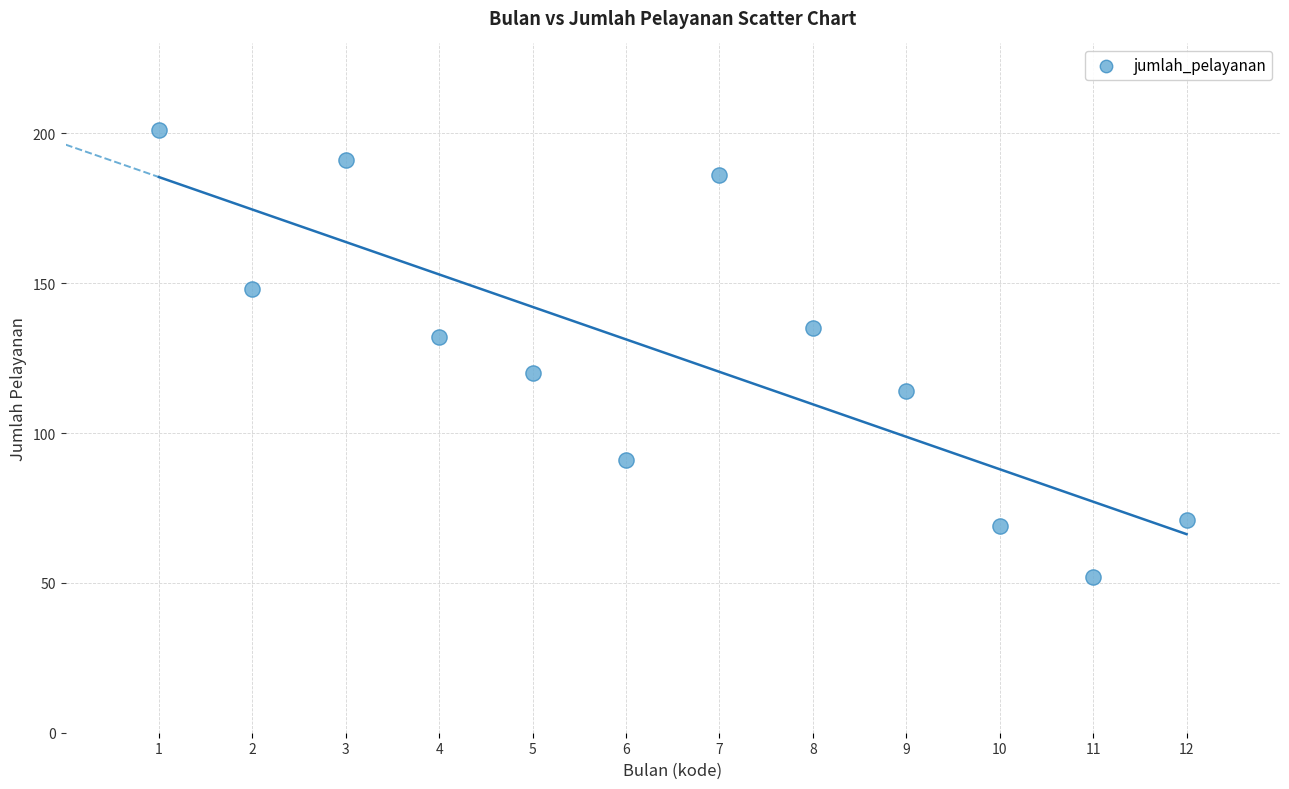

What is the average Y value?

126